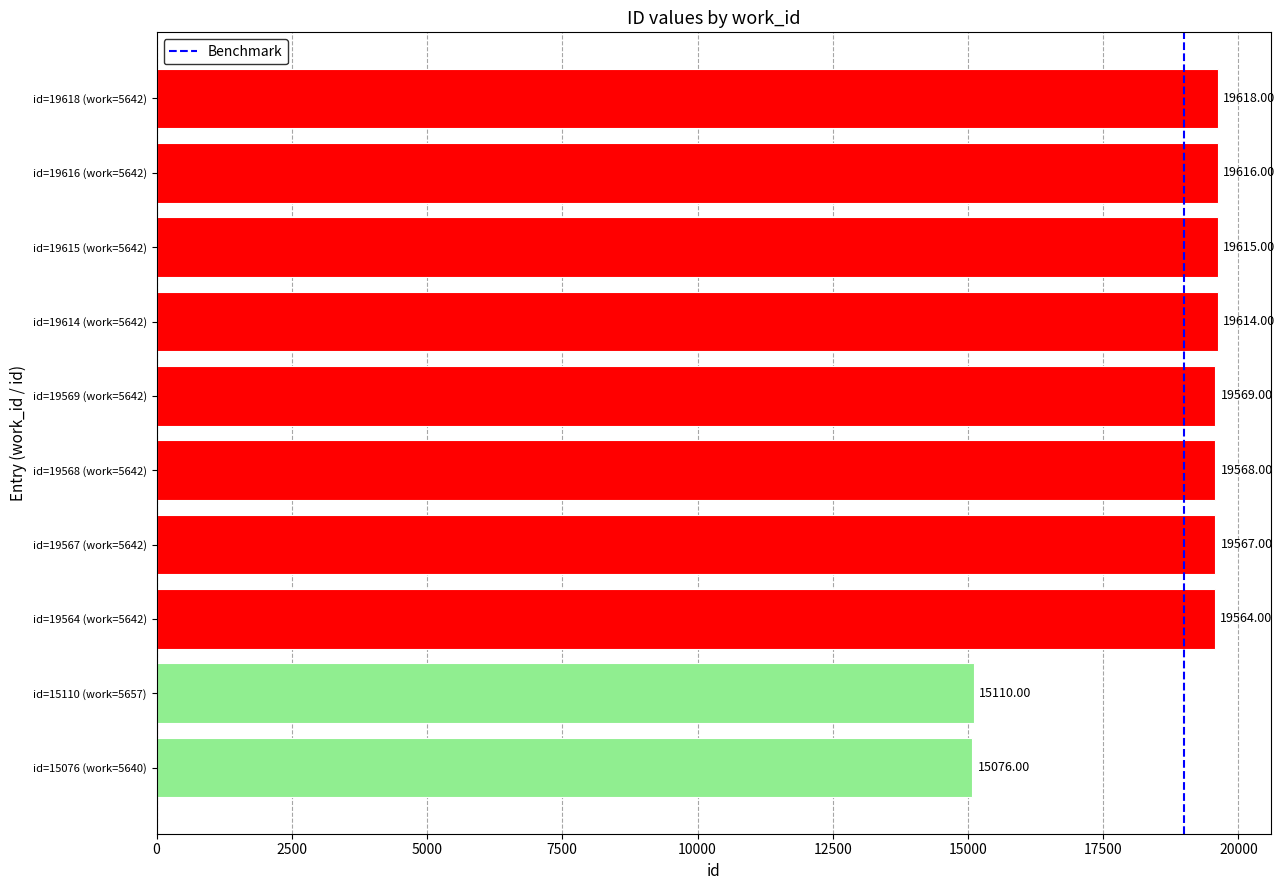

Approximately how many times larger is the value at id=19616 (work=5642) compared to id=15076 (work=5640)?

1.3